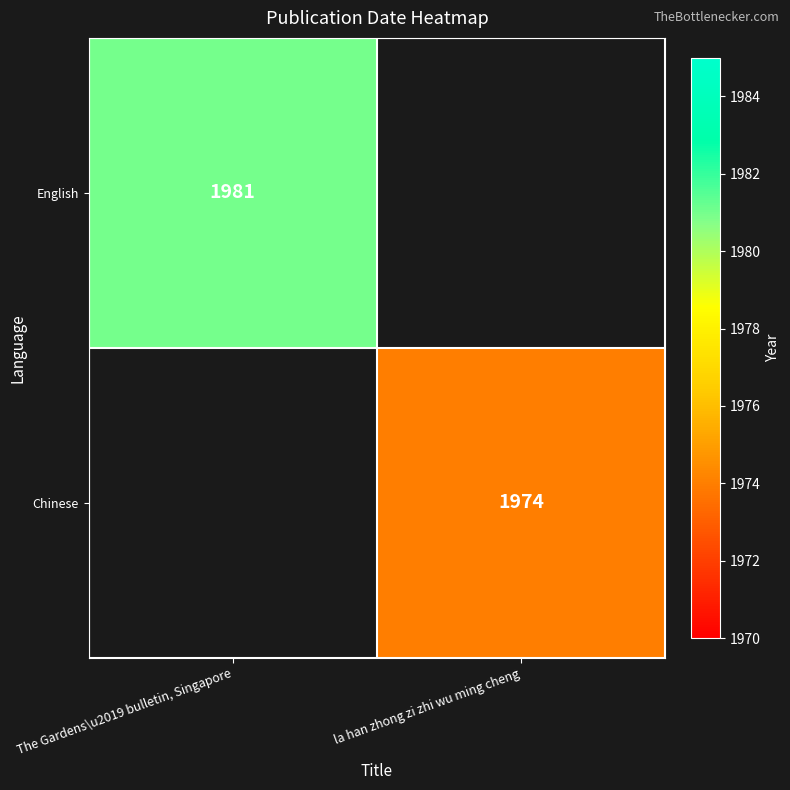

True or false: Chinese has a value of 2760 at la han zhong zi zhi wu ming cheng.

False